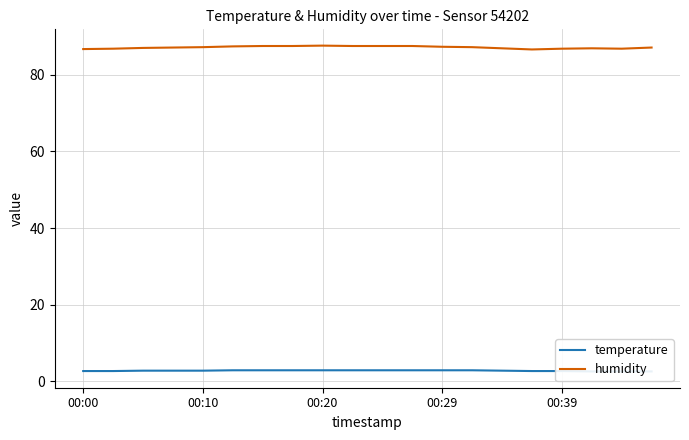

What are all the series names shown in the legend?

temperature, humidity